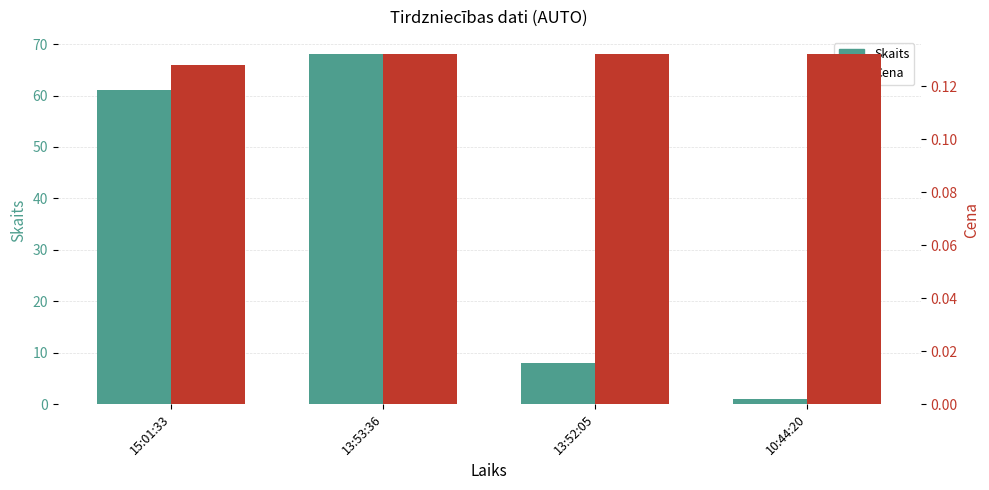

Rank the categories by Cena value from highest to lowest.

13:53:36, 13:52:05, 10:44:20, 15:01:33